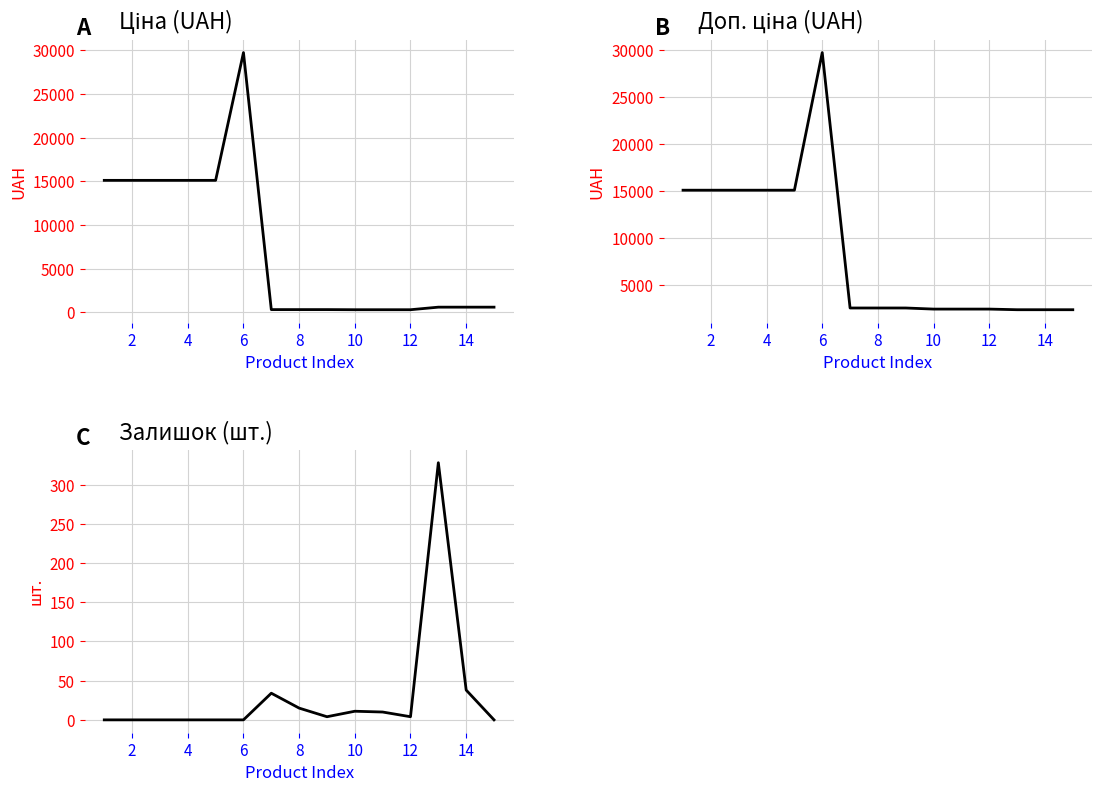

True or false: Доп. ціна and Залишок cross at least once.

False